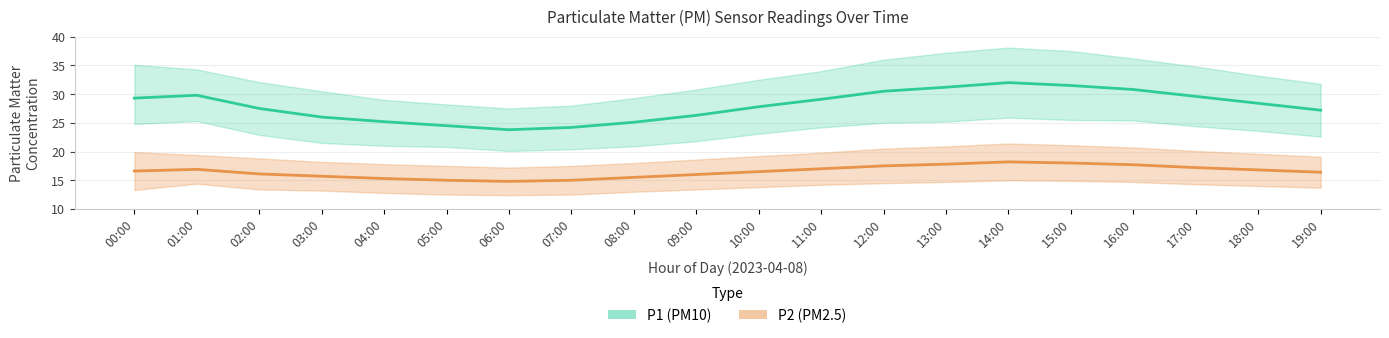

True or false: P2 (PM2.5) has a value of 18.0 at 15:00.

True